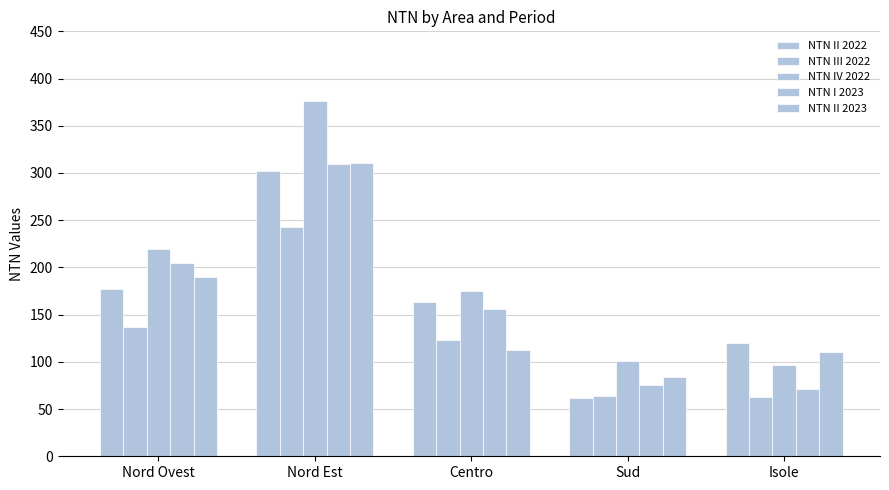

What position from the left is Nord Est?

2